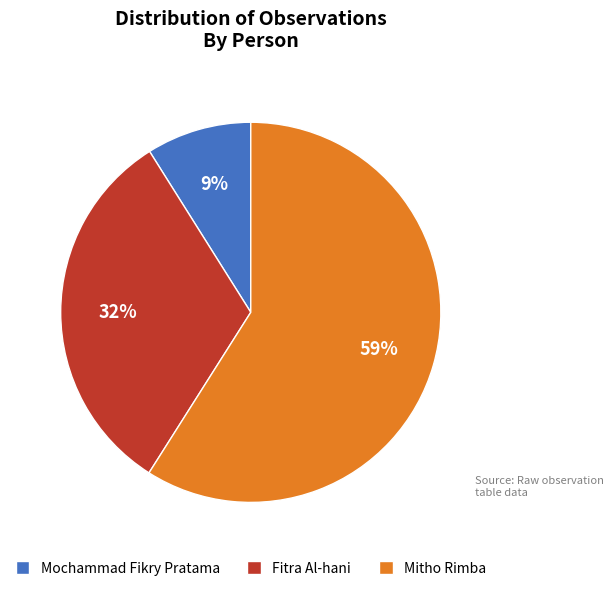

Rank the categories by value from lowest to highest.

Mochammad Fikry Pratama, Fitra Al-hani, Mitho Rimba